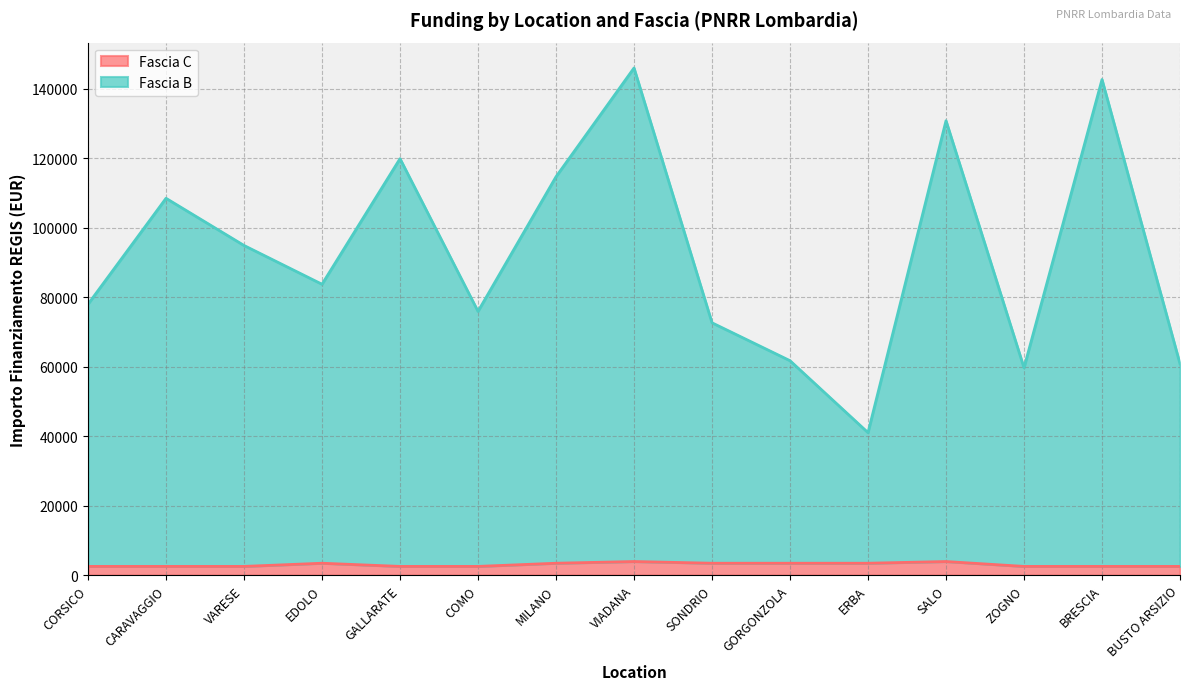

What is the difference between the Fascia C values at ZOGNO and SALO?

1405.0